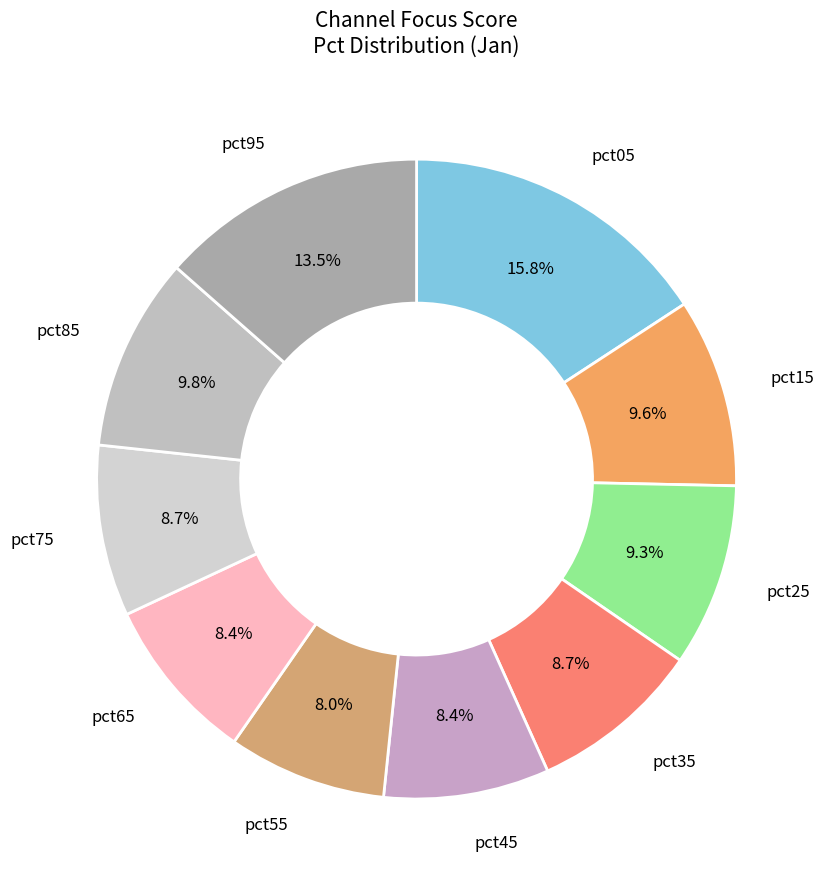

Which slice is the largest?

pct05